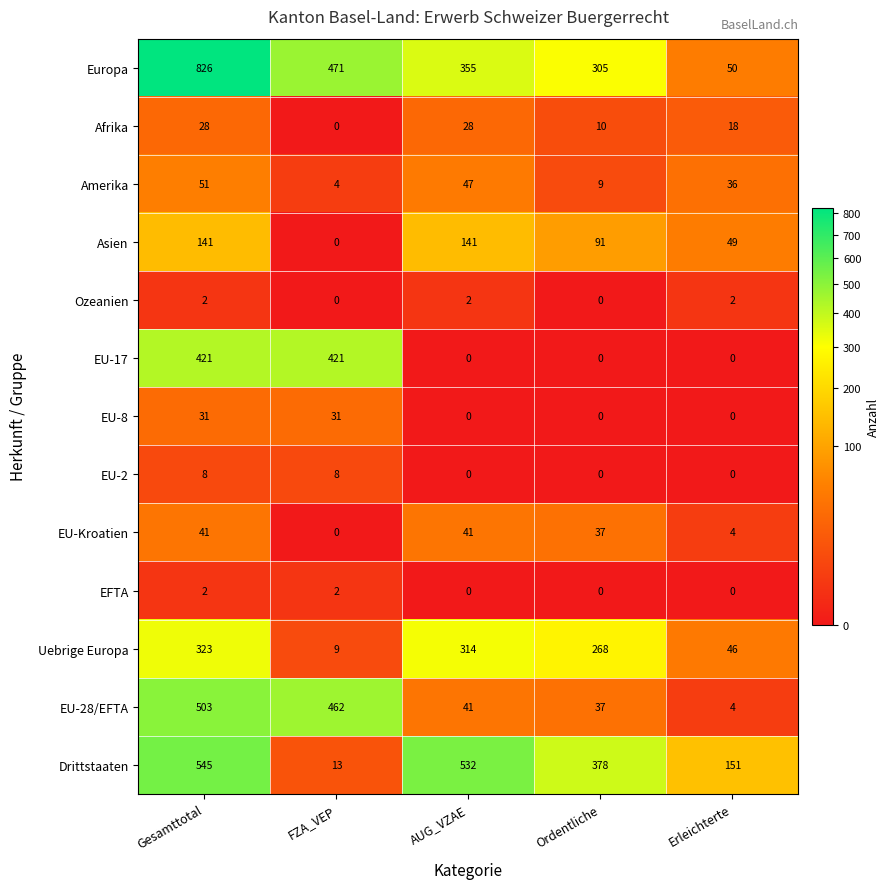

What is the difference between the maximum and minimum values in the EU-2 series?

8